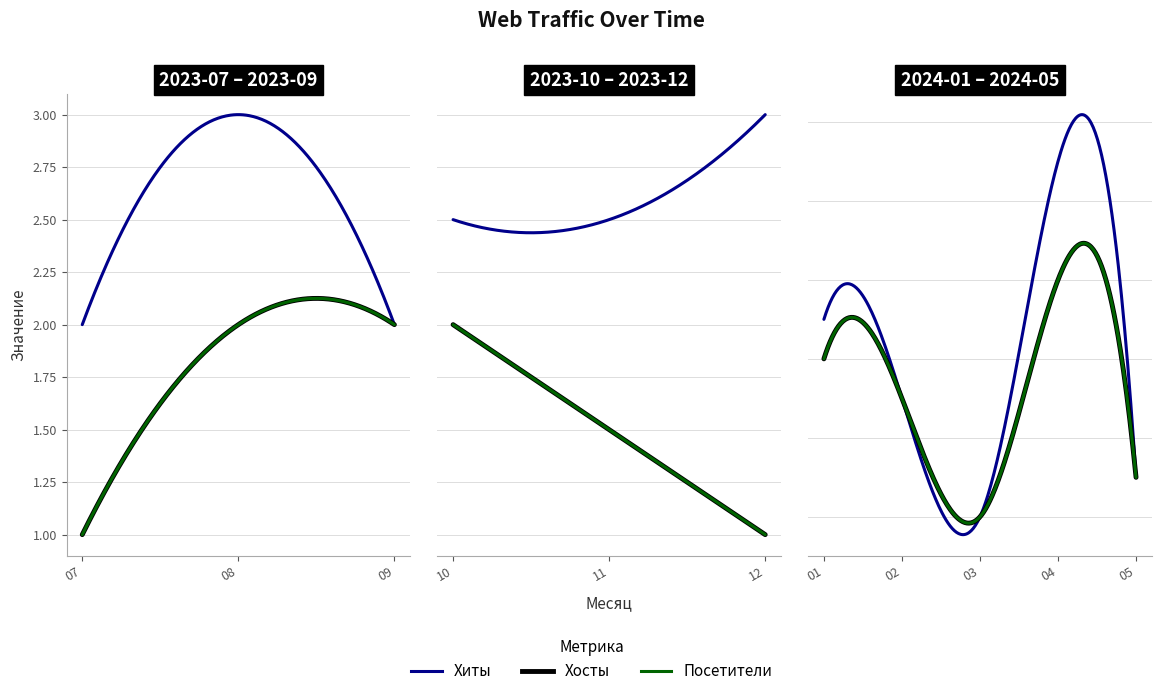

What is the approximate value of Посетители at 2024-02?

5